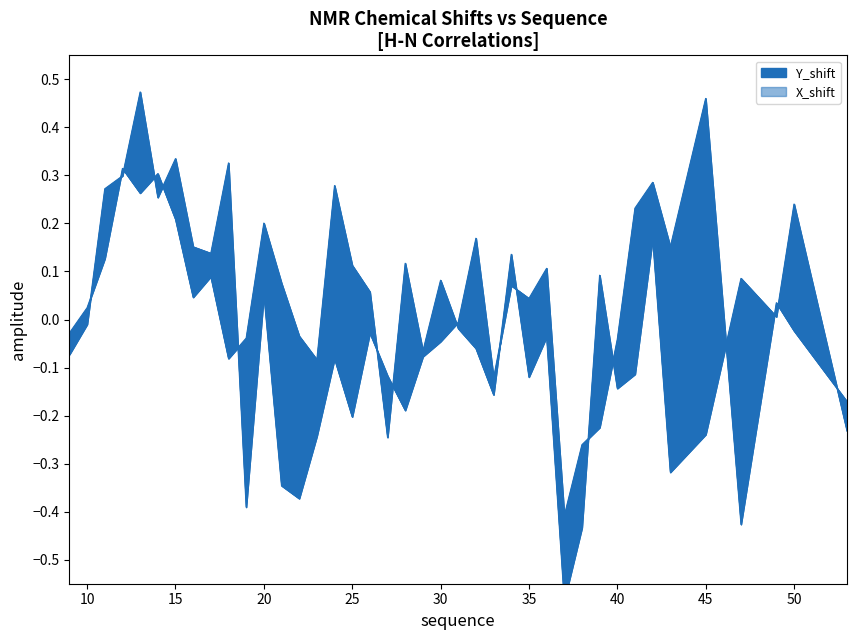

Is it true that X_shift equals 0.3 at 12?

True